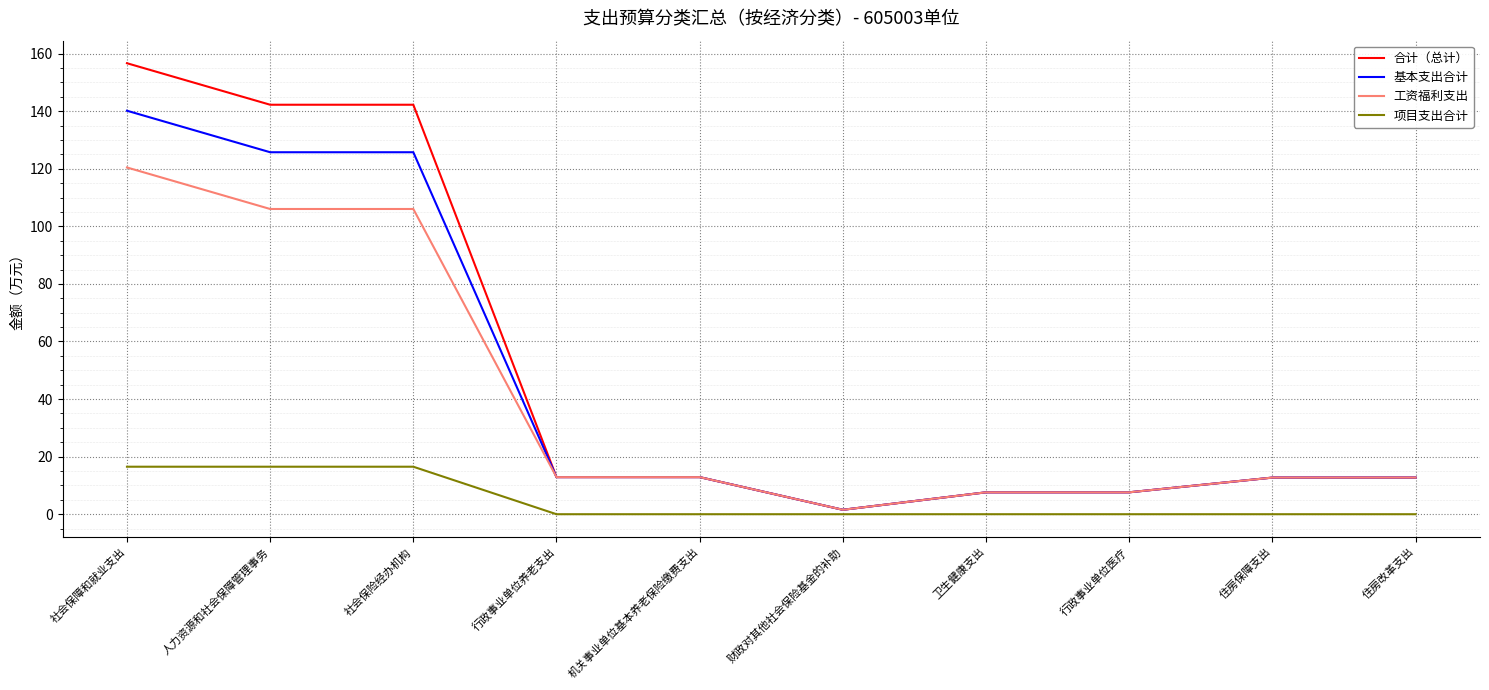

Which category has the highest value in the 工资福利支出 series?

社会保障和就业支出